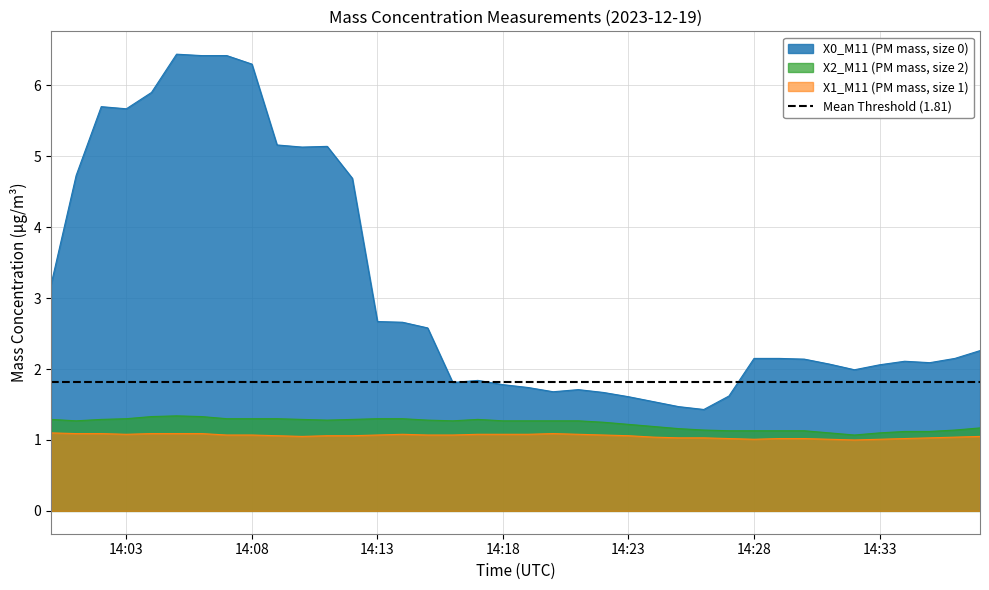

True or false: X1_M11 (PM mass, size 1) and X2_M11 (PM mass, size 2) intersect in this chart.

False